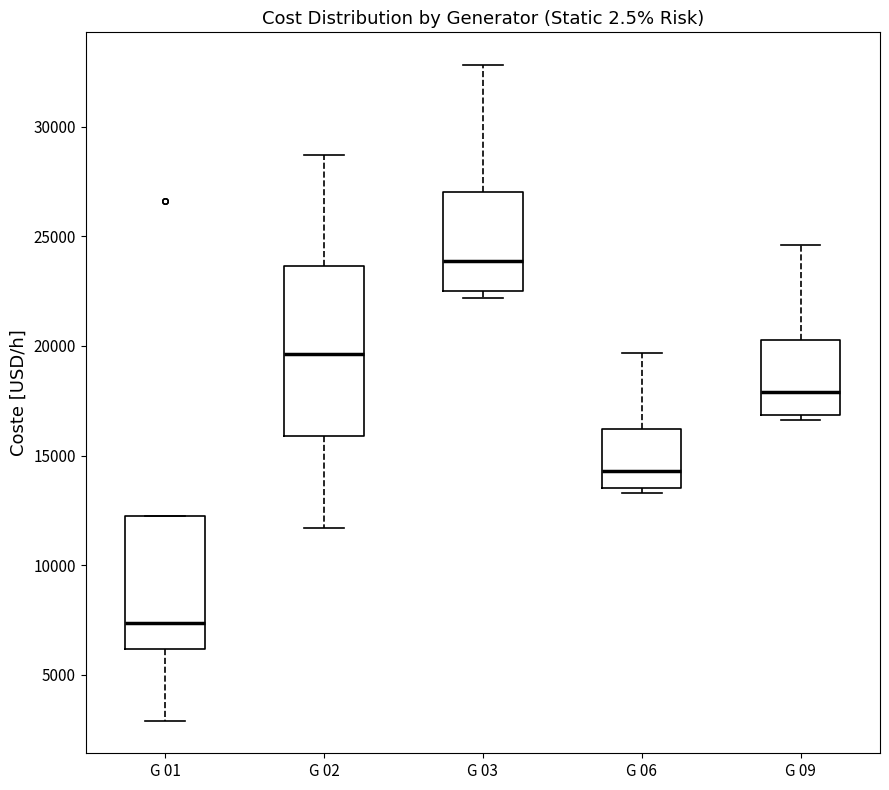

Reading left to right, transcribe this box plot: for each box, give where its median line is, the range the box spans, and where its two whiskers end, as read against the y-axis. The values are not printed on the chart, so give them approximately, as read against the axis.

G 01: median 7500, box 6000 to 12000, whiskers 3000 to 12000
G 02: median 19500, box 16000 to 23500, whiskers 11500 to 28500
G 03: median 24000, box 22500 to 27000, whiskers 22000 to 33000
G 06: median 14500, box 13500 to 16000, whiskers 13500 (just below the box's lower edge) to 19500
G 09: median 18000, box 17000 to 20500, whiskers 16500 to 24500